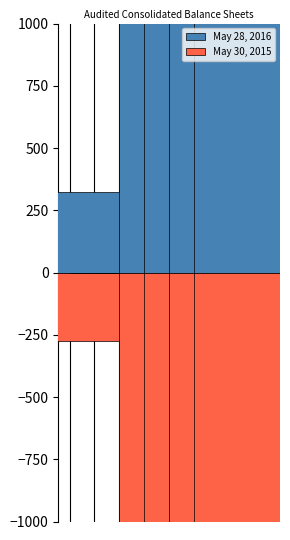

True or false: May 30, 2015 has a value of 2141 at Class B stock outstanding.

True